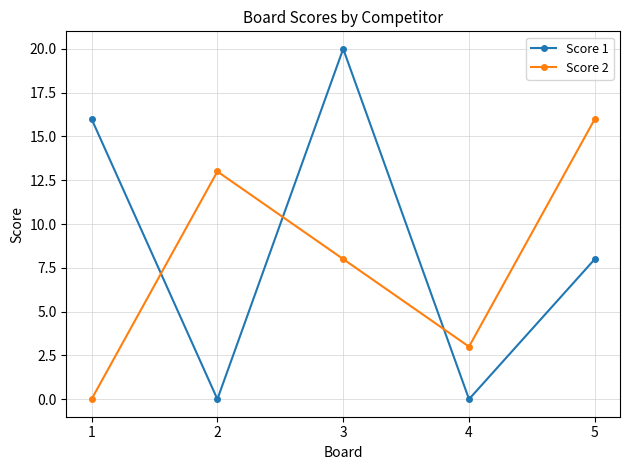

True or false: Score 1 has a value of 12 at 5.

False